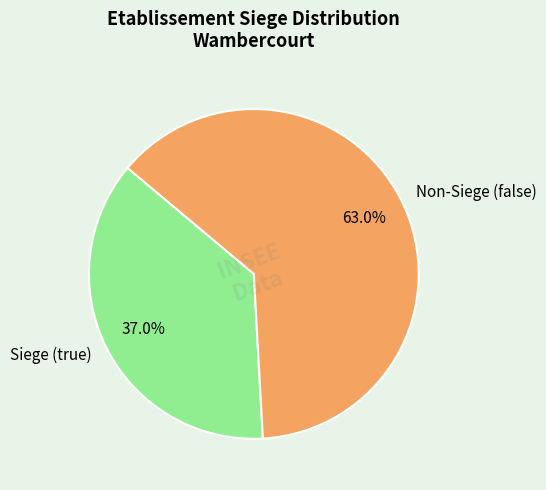

What is the largest slice in the pie chart?

Non-Siege (false)